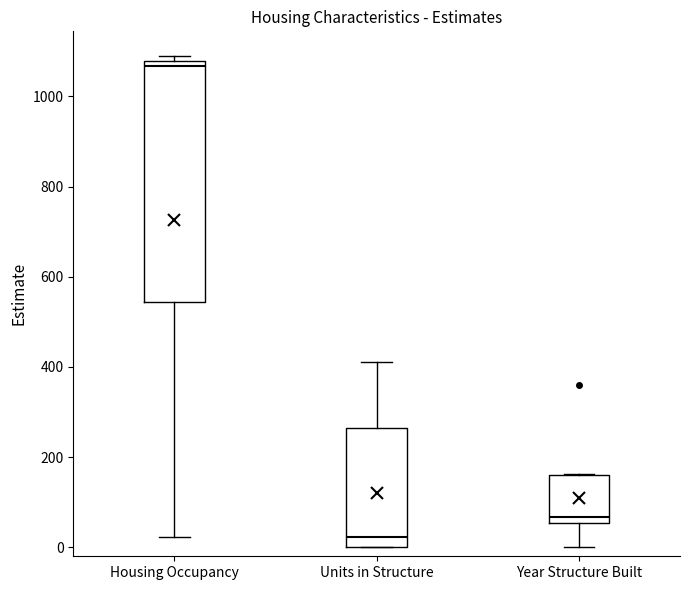

Comparing the boxes themselves (not the whiskers), which one is the tallest?

Housing Occupancy